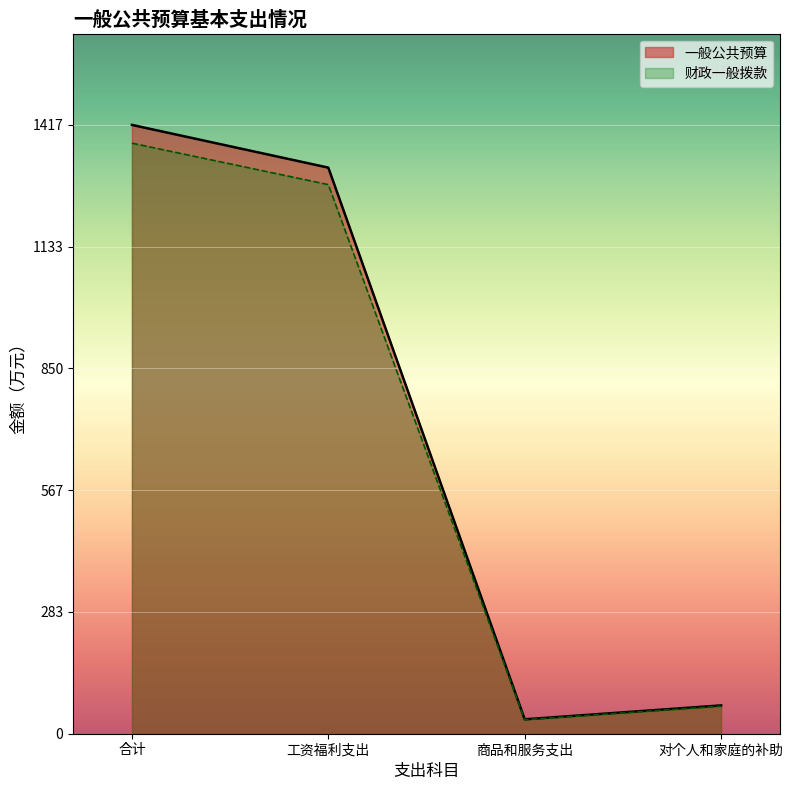

True or false: 财政一般拨款 and 一般公共预算 intersect in this chart.

False